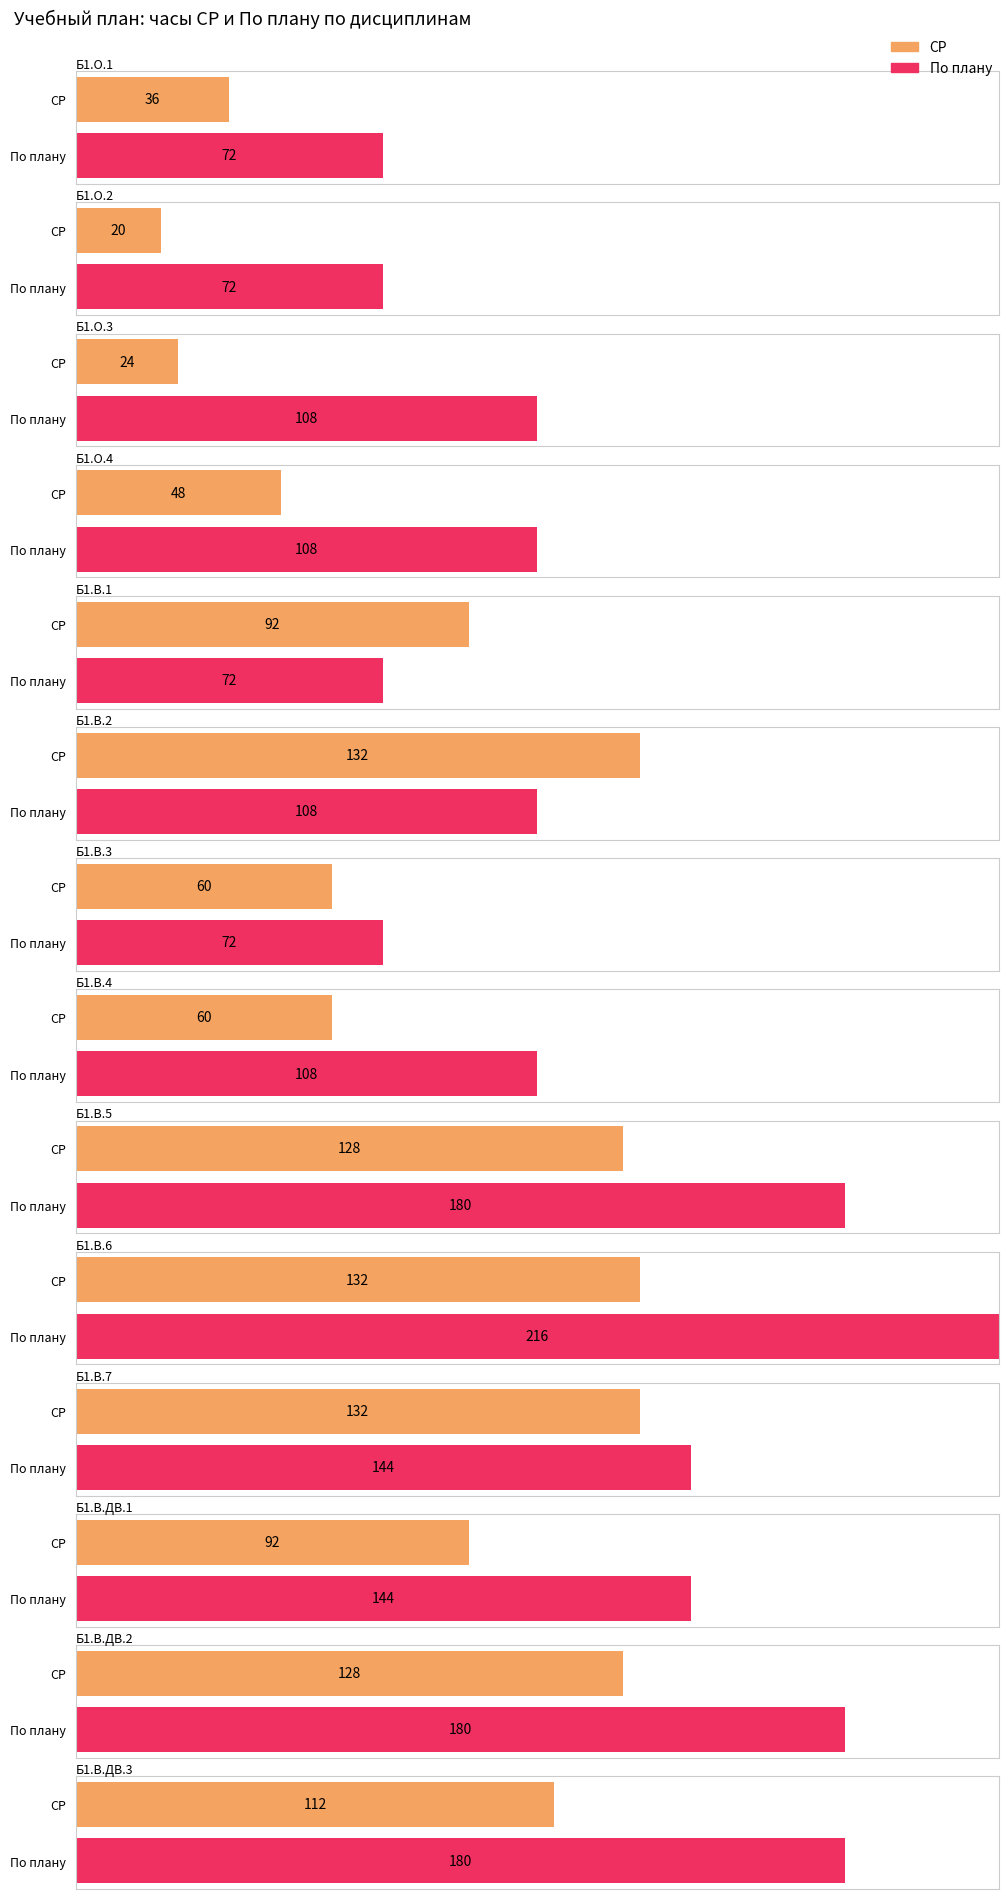

Reading right to left, list all the values displayed in this chart.

СР: 112	128	92	132	132	128	60	60	132	92	48	24	20	36
По плану: 180	180	144	144	216	180	108	72	108	72	108	108	72	72